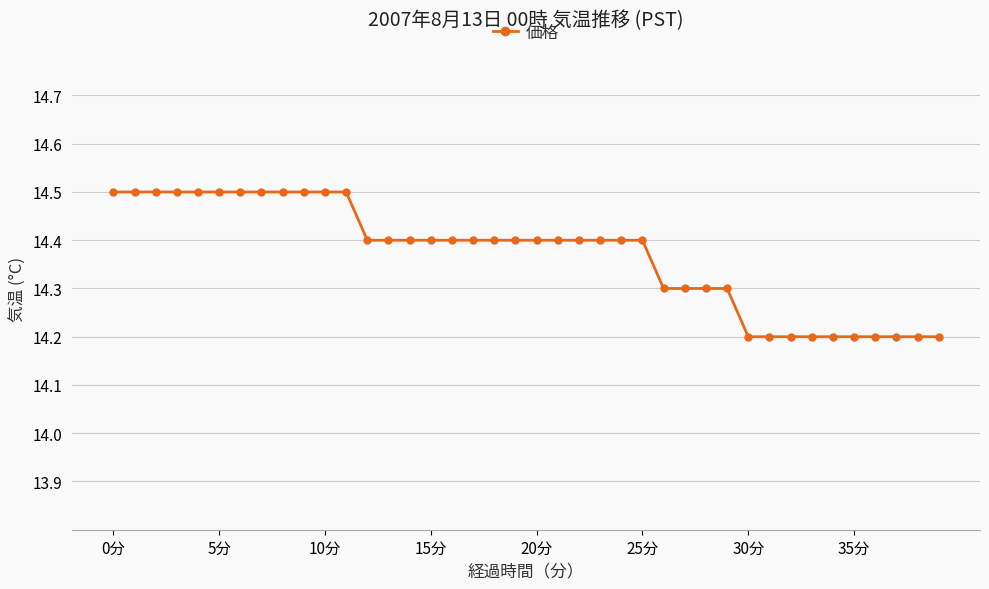

What is the smallest value displayed?

14.2